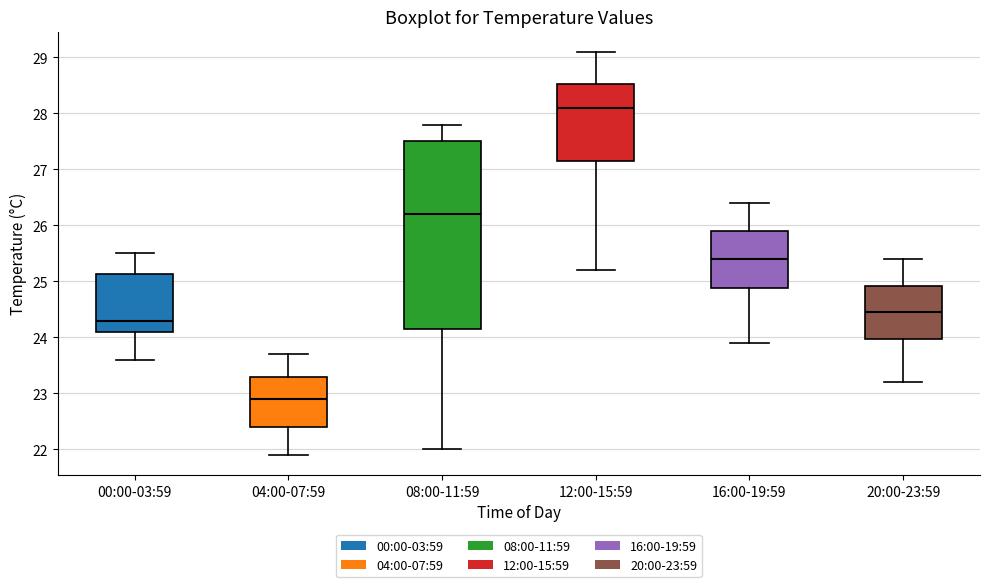

Where does the lower whisker of the box for 08:00-11:59 end on the y-axis? The values are not printed on the chart, so give them approximately, as read against the axis.

22.0